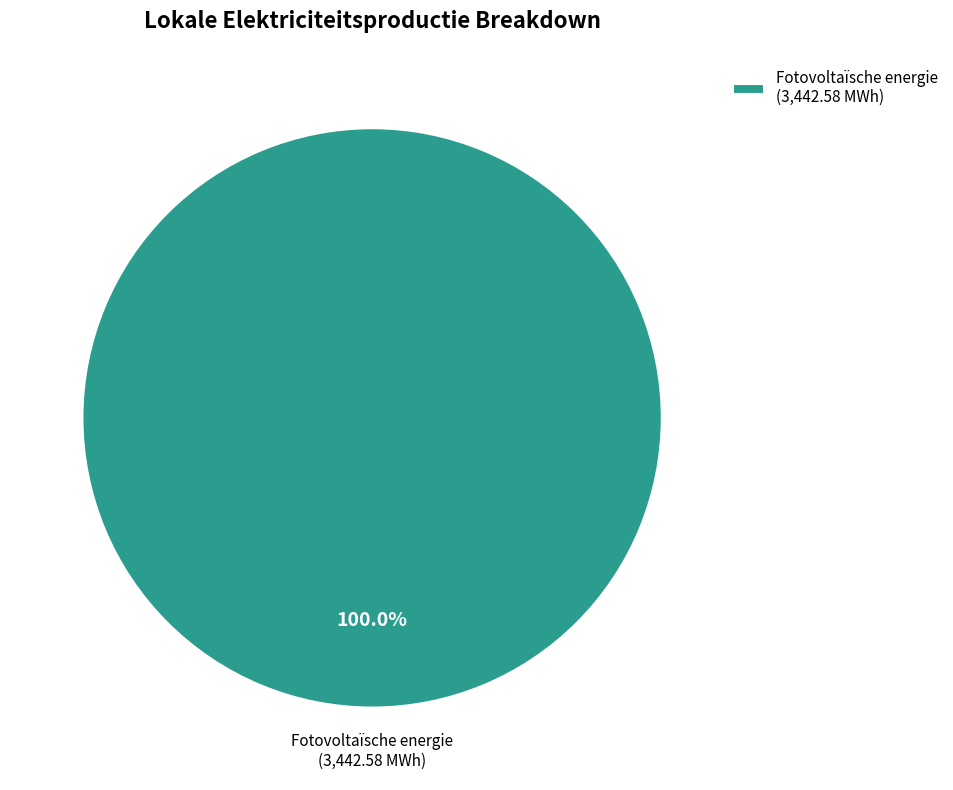

Count the number of slices in the pie.

1